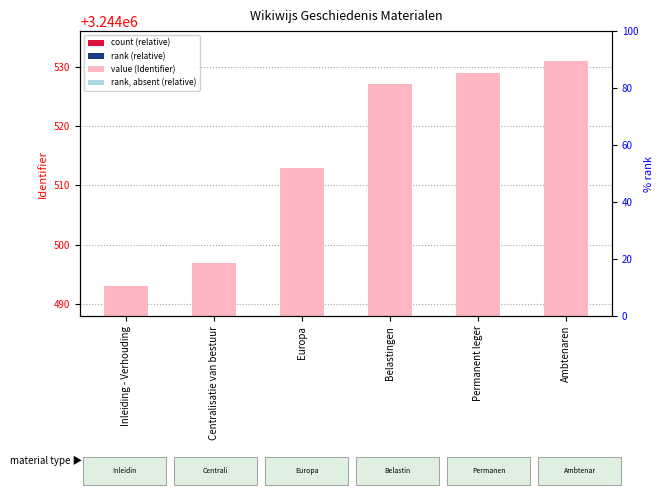

Between Ambtenaren and Centralisatie van bestuur, which is larger?

Ambtenaren